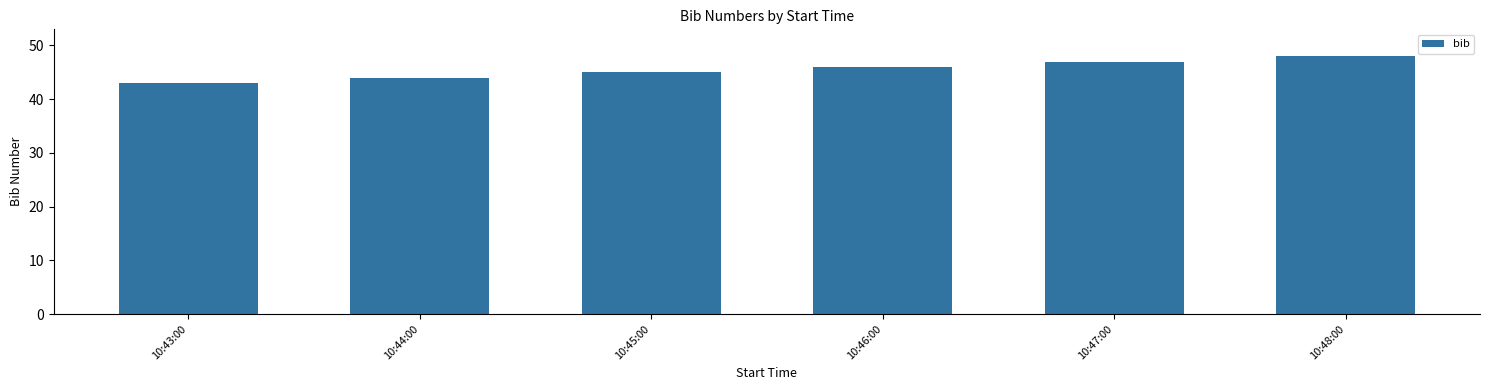

What is the label of the 6th bar from the left?

10:48:00